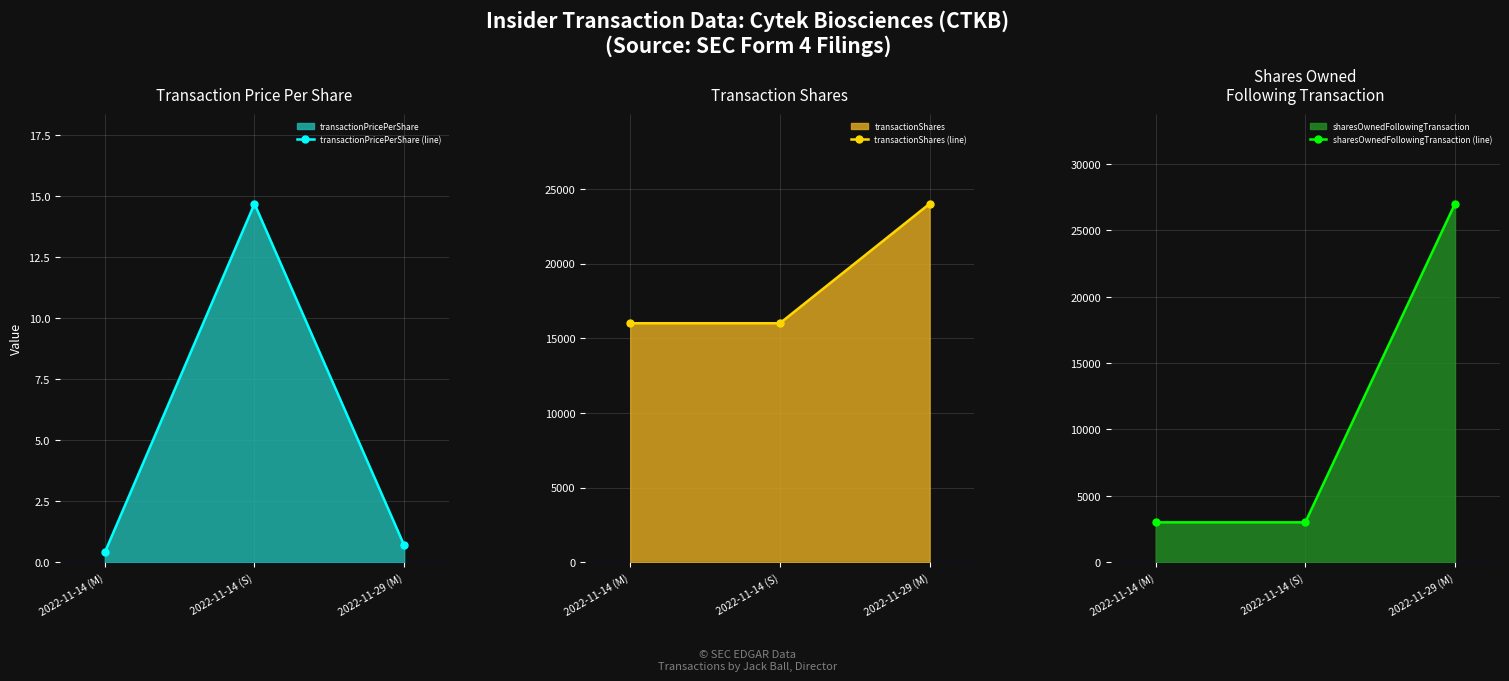

Does the chart have visible grid lines?

Yes